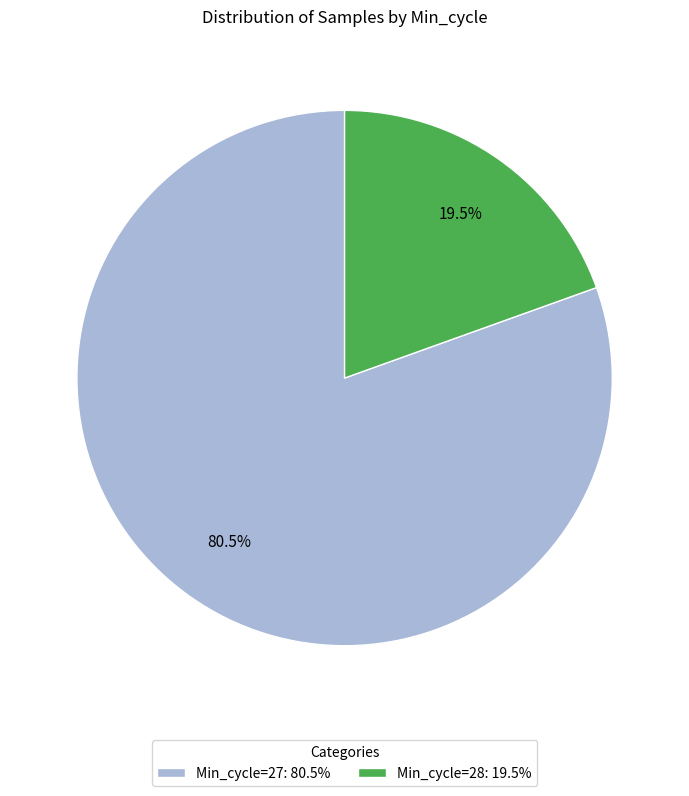

How many slices are in this pie chart?

2